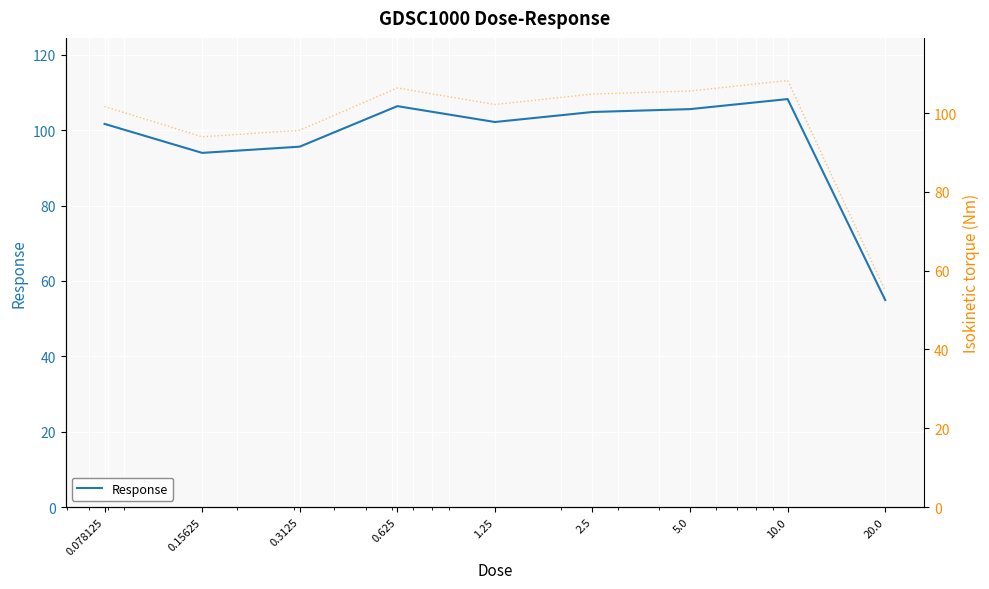

At which label does Response (right) reach its minimum?

20.0